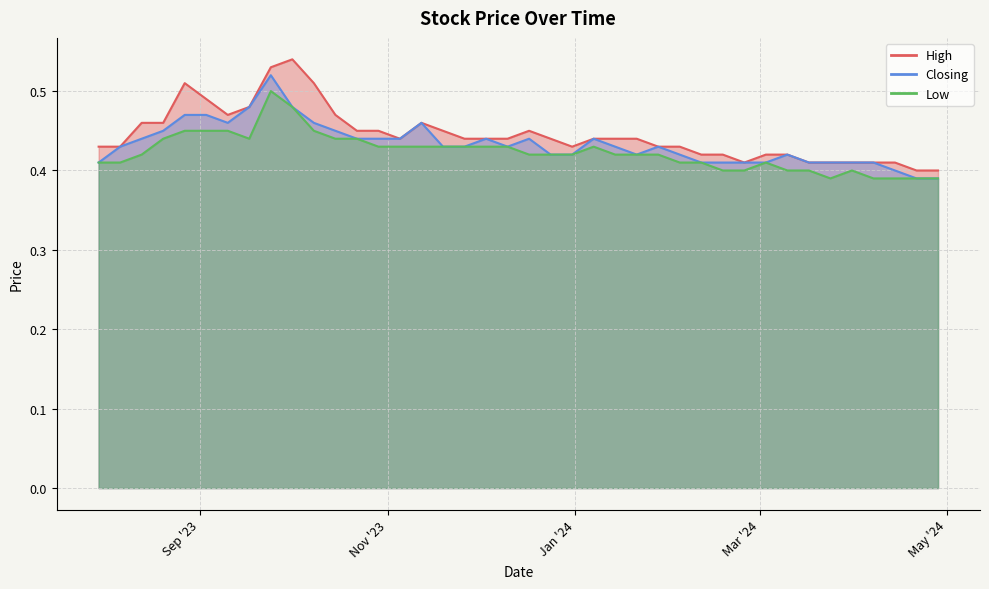

True or false: Low has more than 2 points higher than both neighbors.

True